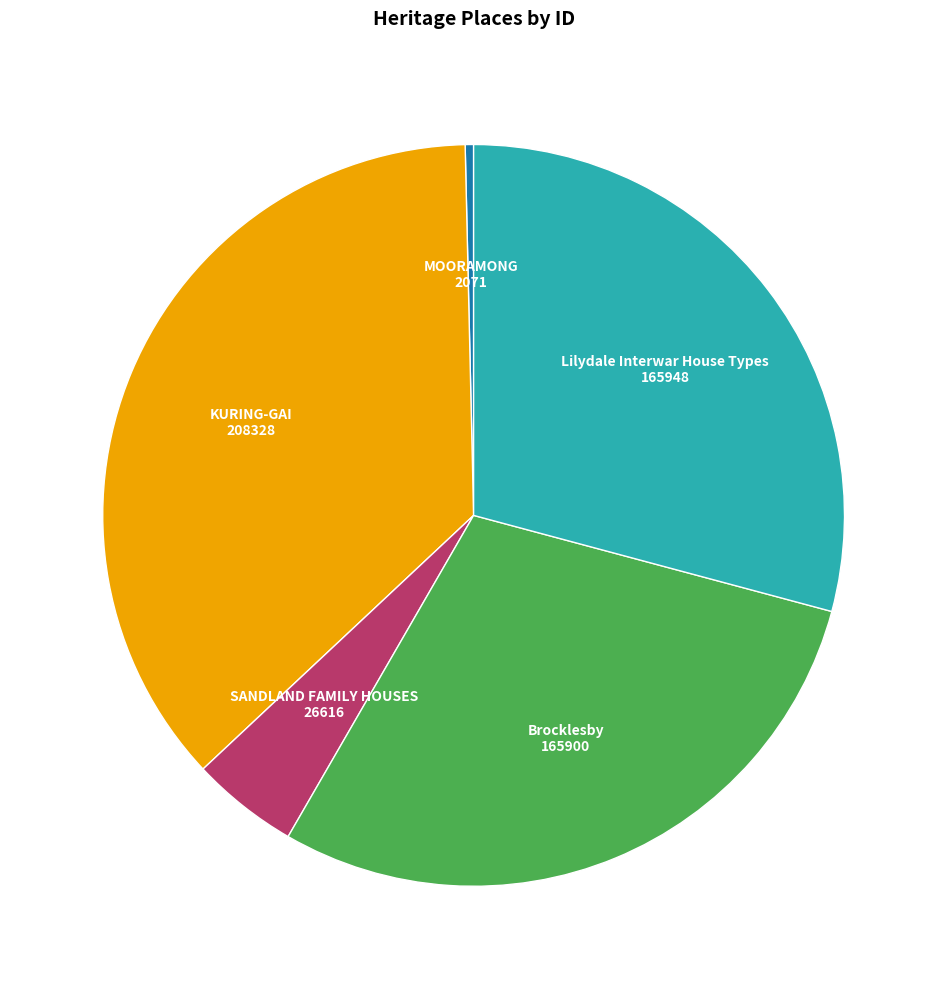

Is there a majority slice in this chart?

No